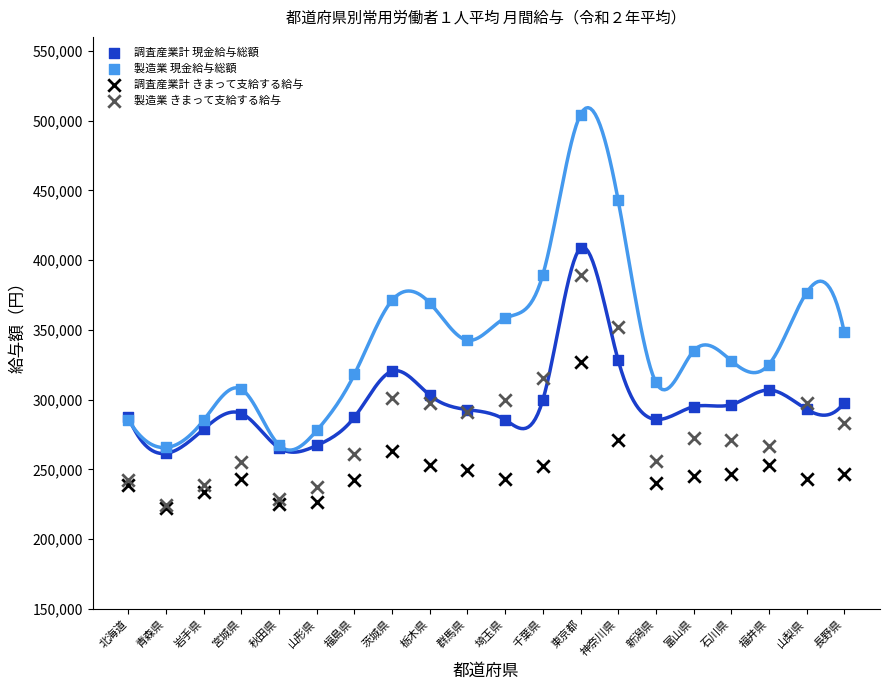

Which series has the largest Y range (max minus min)?

製造業 現金給与総額